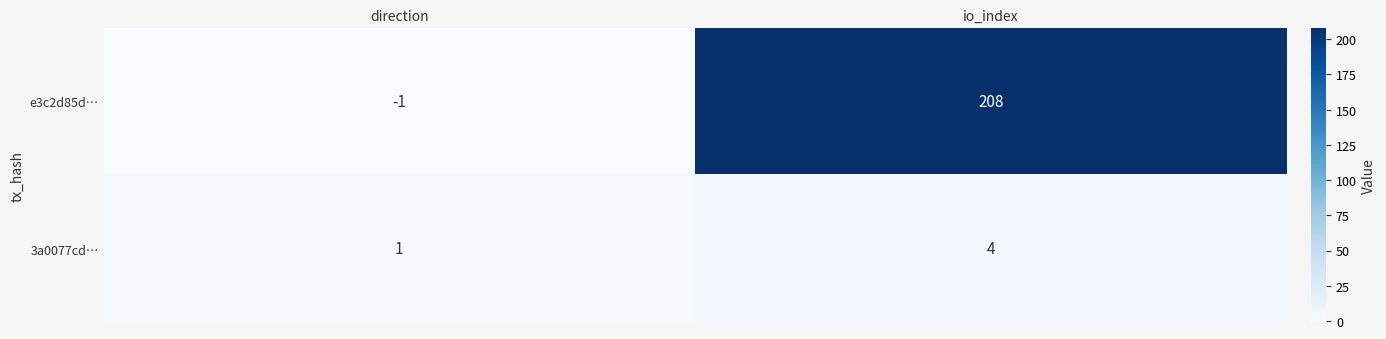

Which series has the widest spread of values?

e3c2d85d…